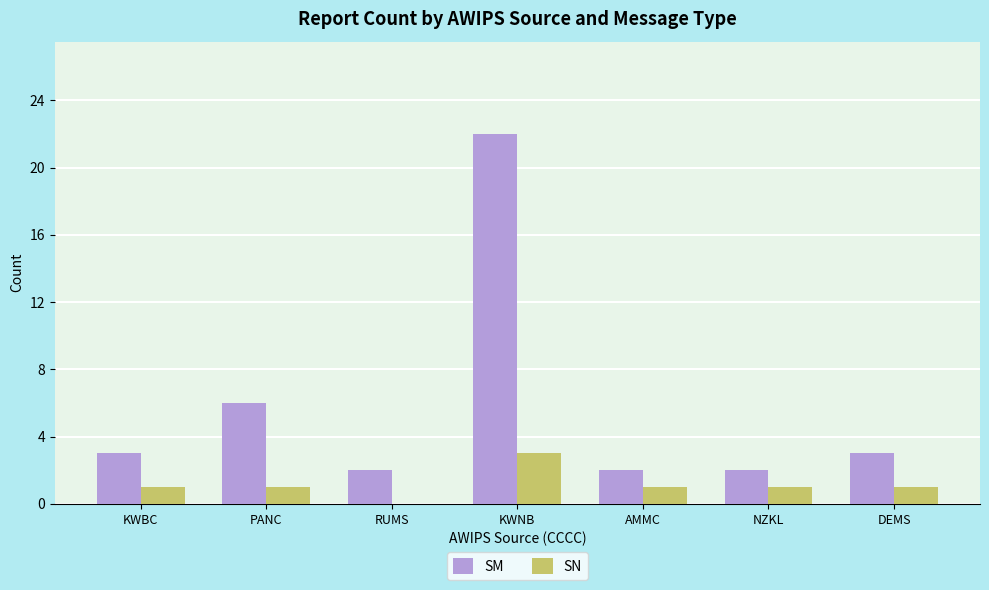

What is the highest value of the SM series?

22